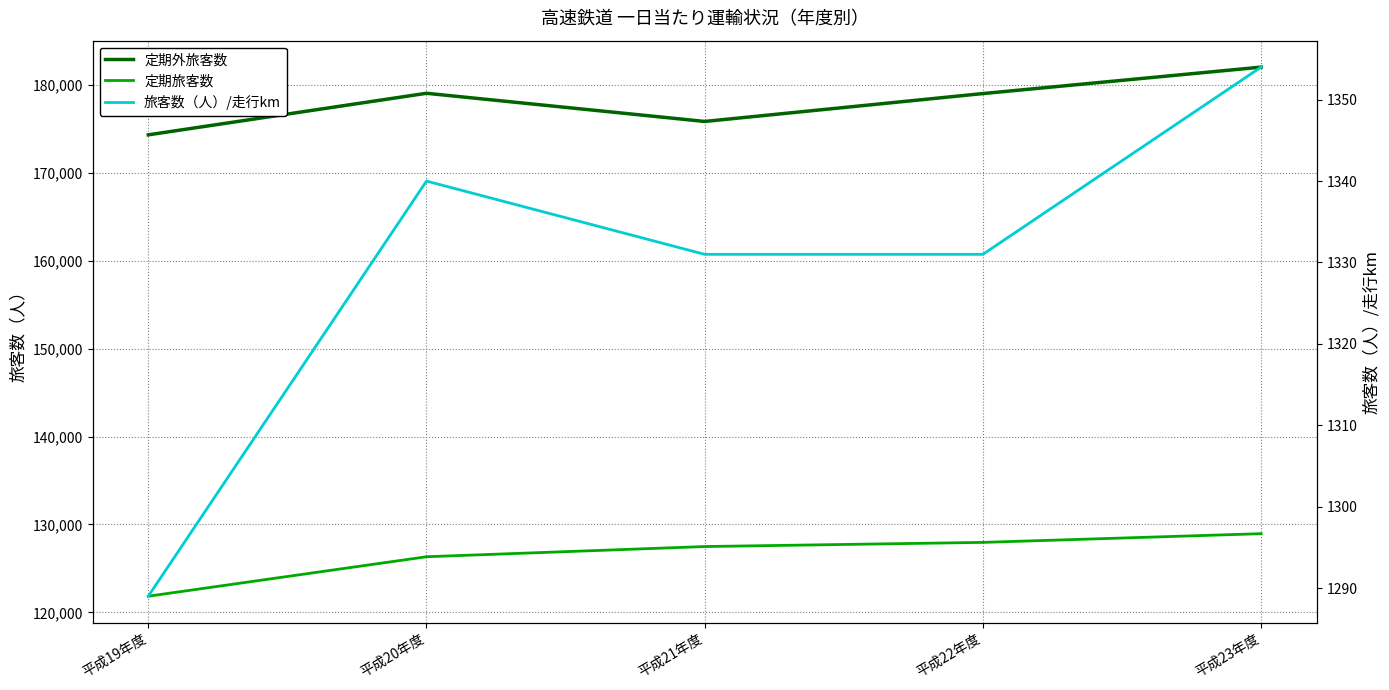

At how many categories does at least one series exceed 146818?

5